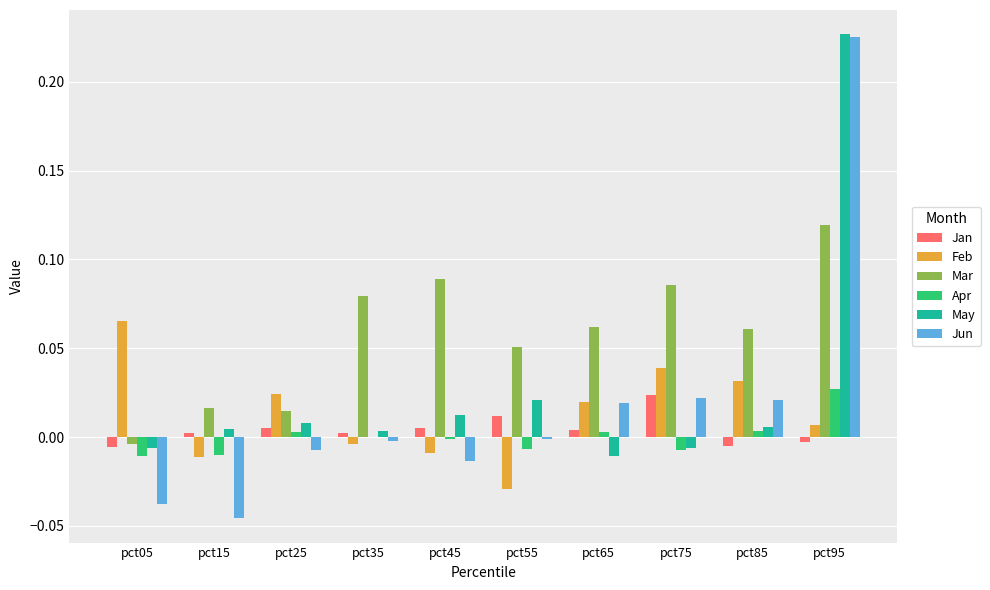

Which series changed the most between pct15 and pct85?

Jun